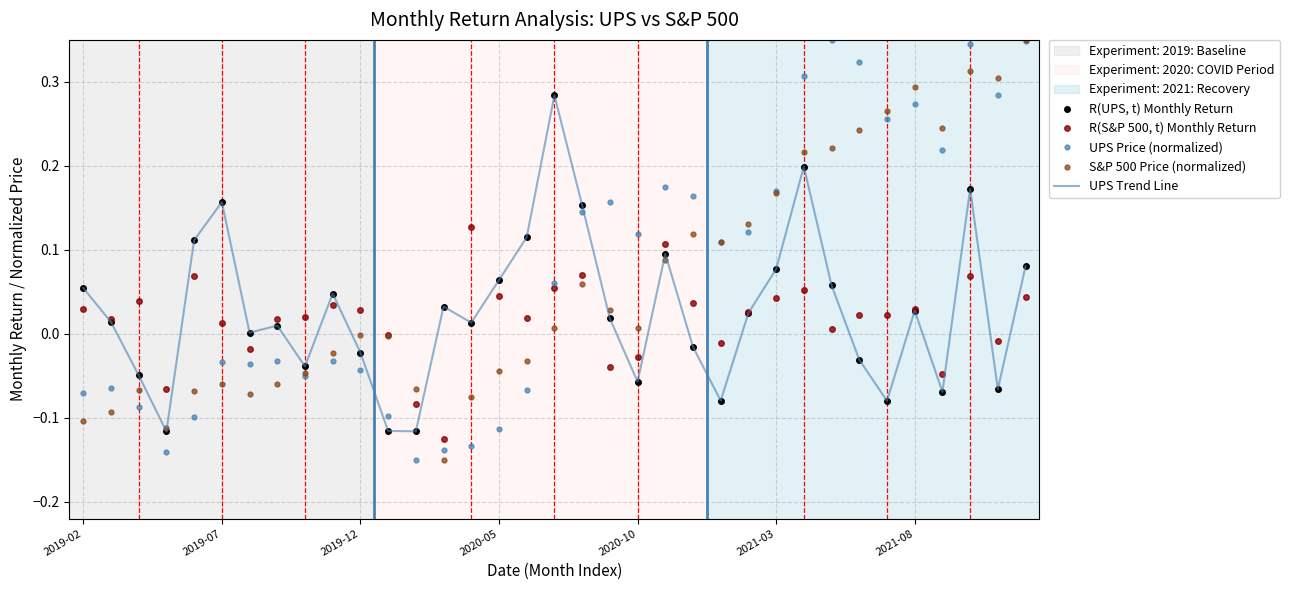

Count the number of data series in this chart.

5